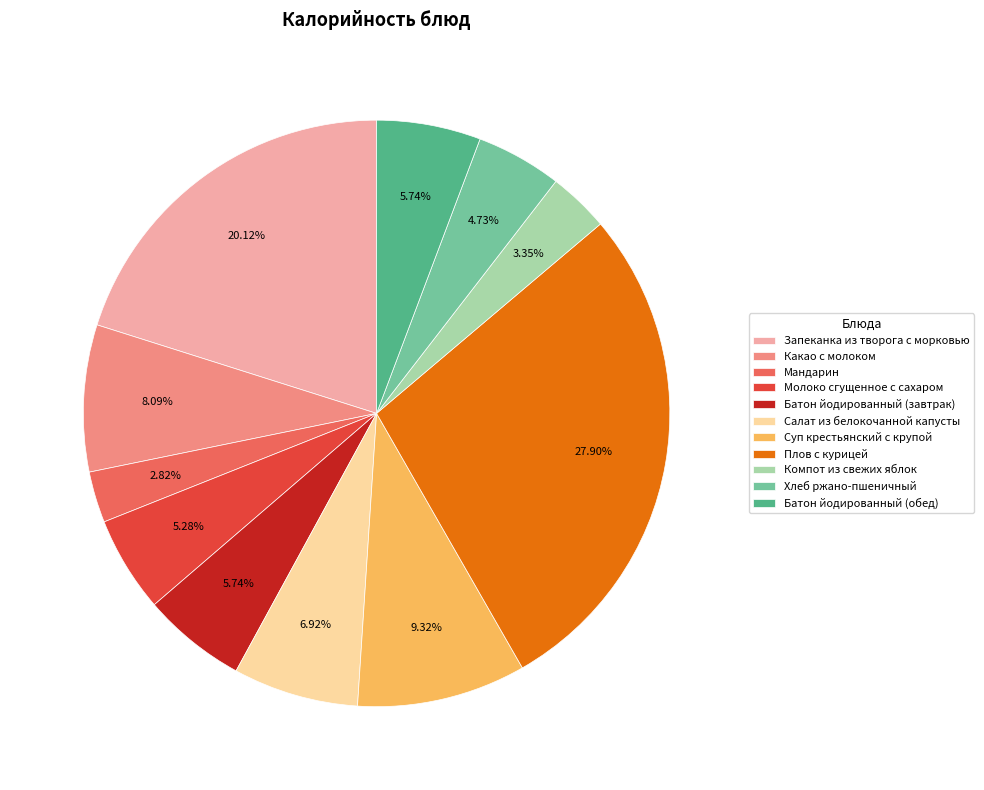

The Батон йодированный (завтрак) slice represents 6% of the pie. True or false?

True